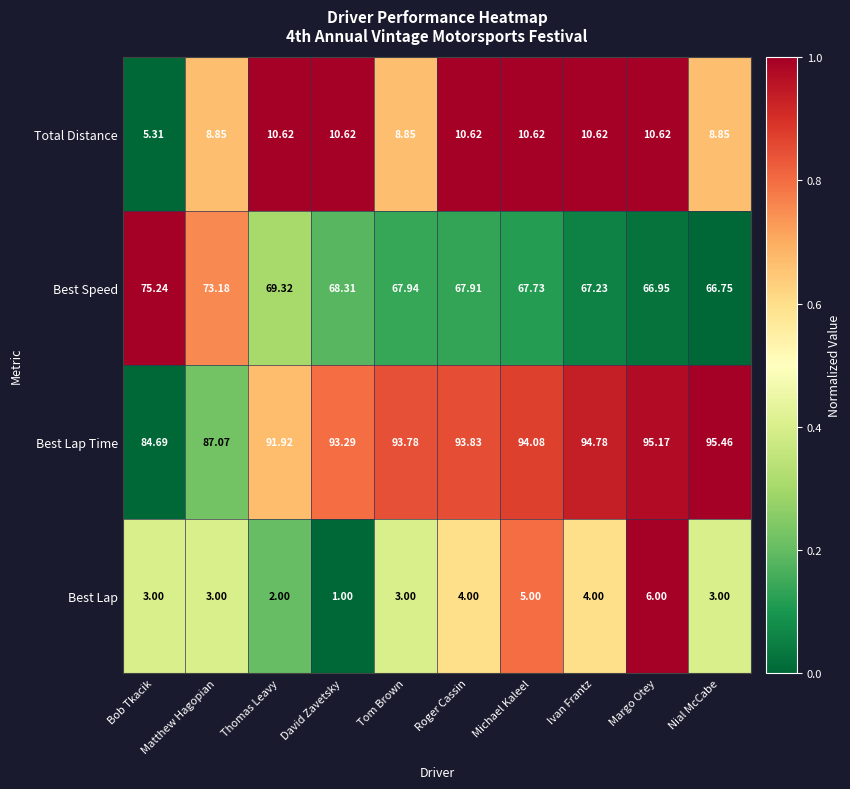

List the series in order of their peak value, lowest first.

Best Lap, Total Distance, Best Speed, Best Lap Time